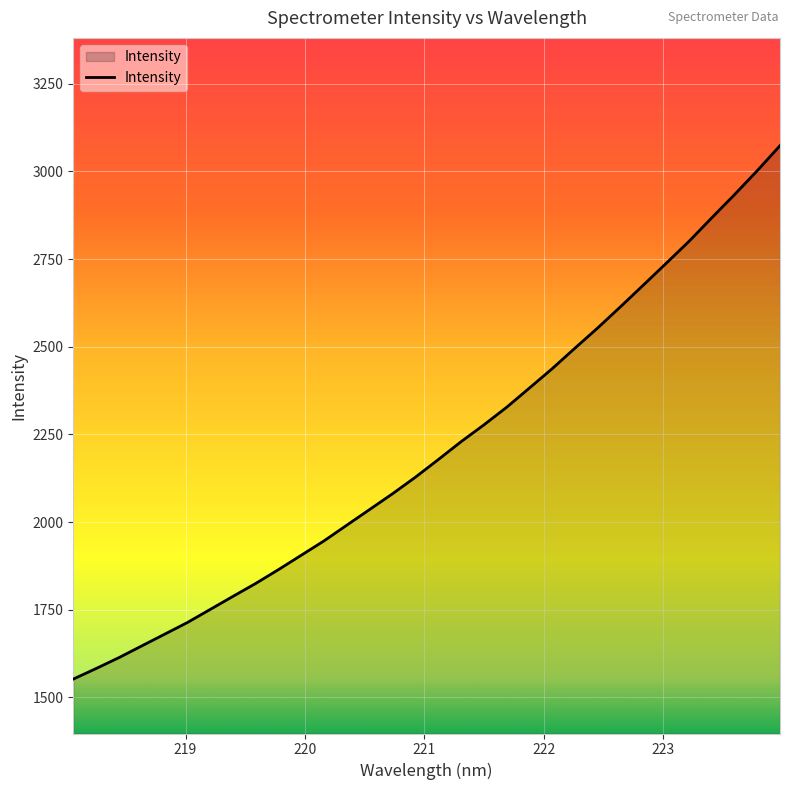

What is the difference between the maximum and minimum values?

1521.7